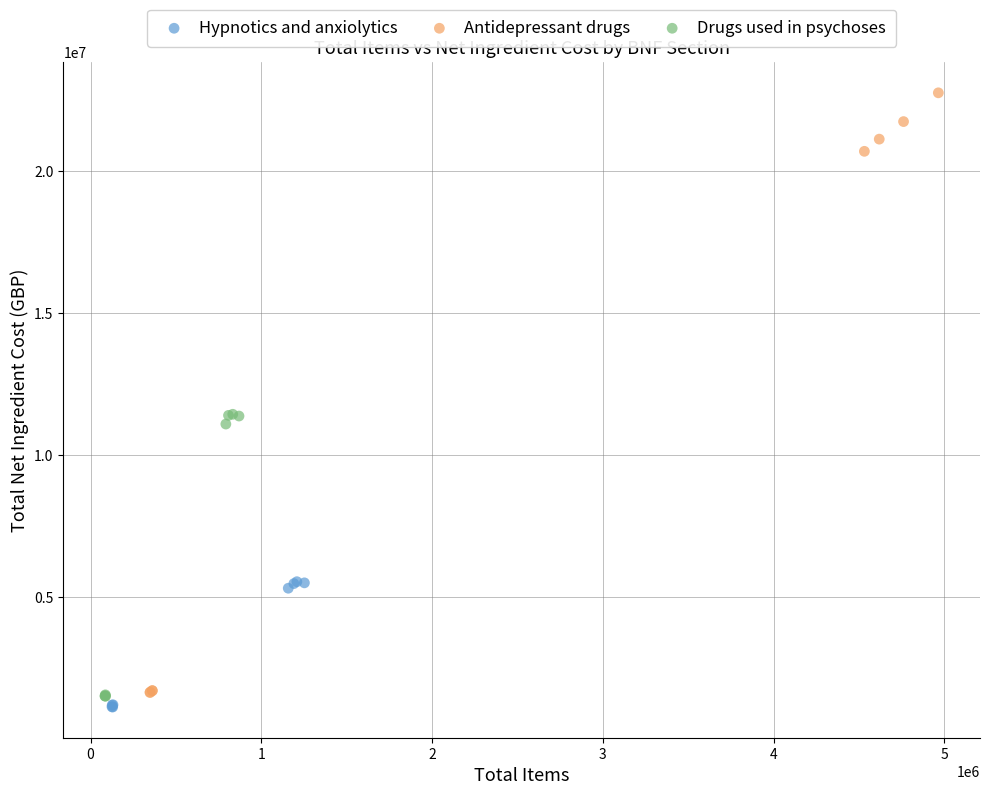

What are all the series names shown in the legend?

Hypnotics and anxiolytics, Antidepressant drugs, Drugs used in psychoses